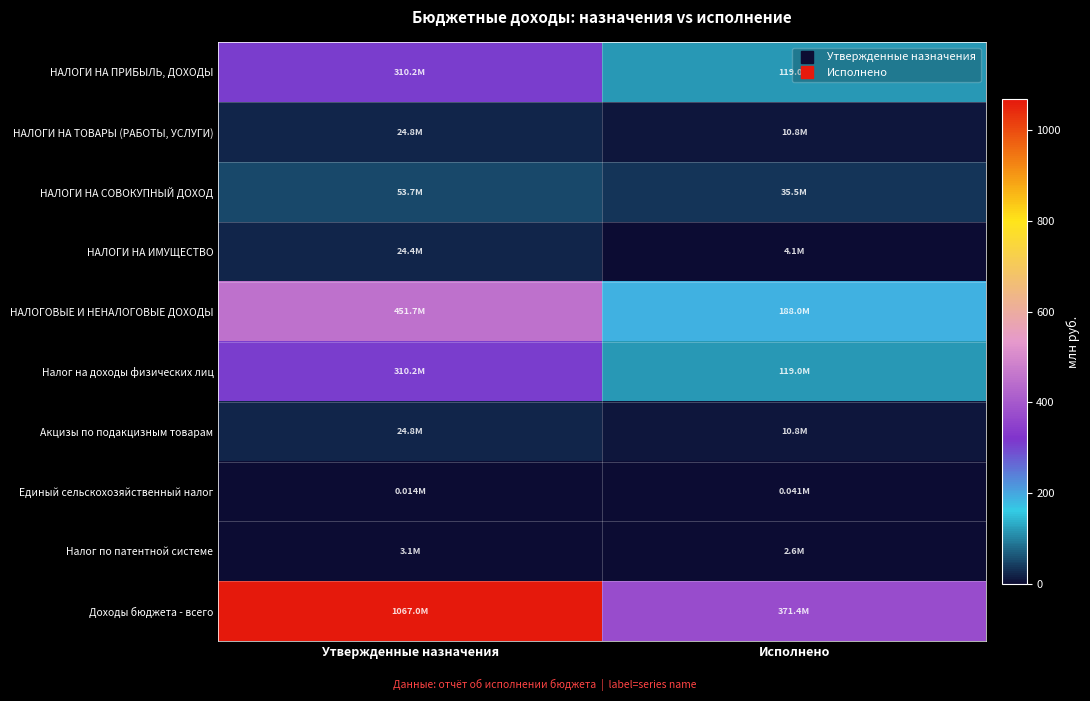

At which category is the sum across all series the highest?

Утвержденные назначения